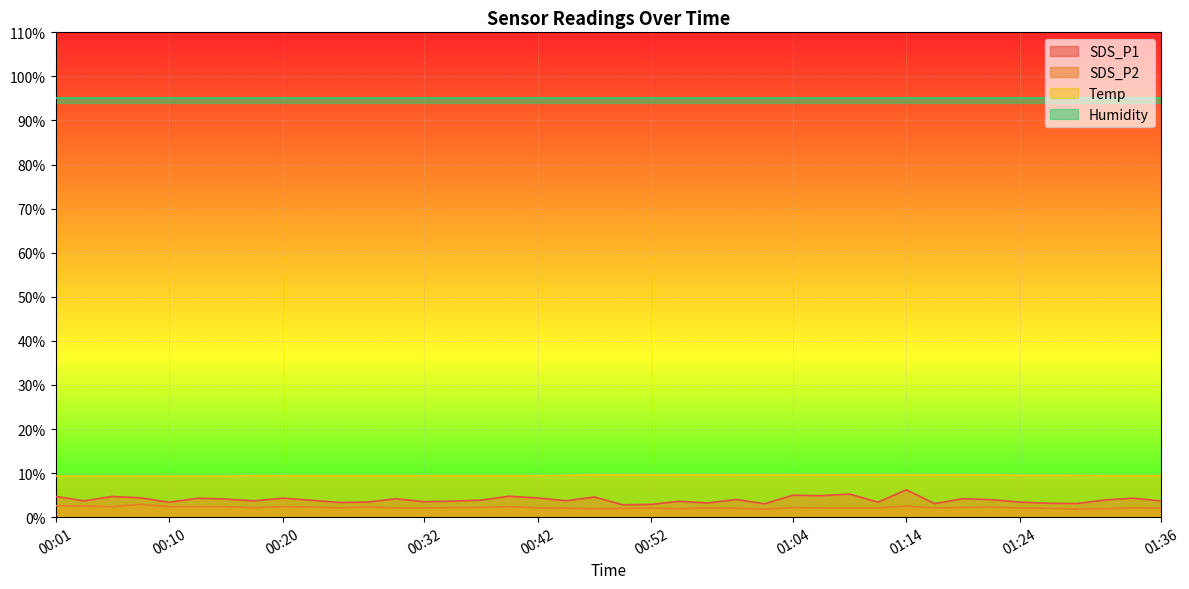

The value of SDS_P2 at 00:37 is 2.2. True or false?

True